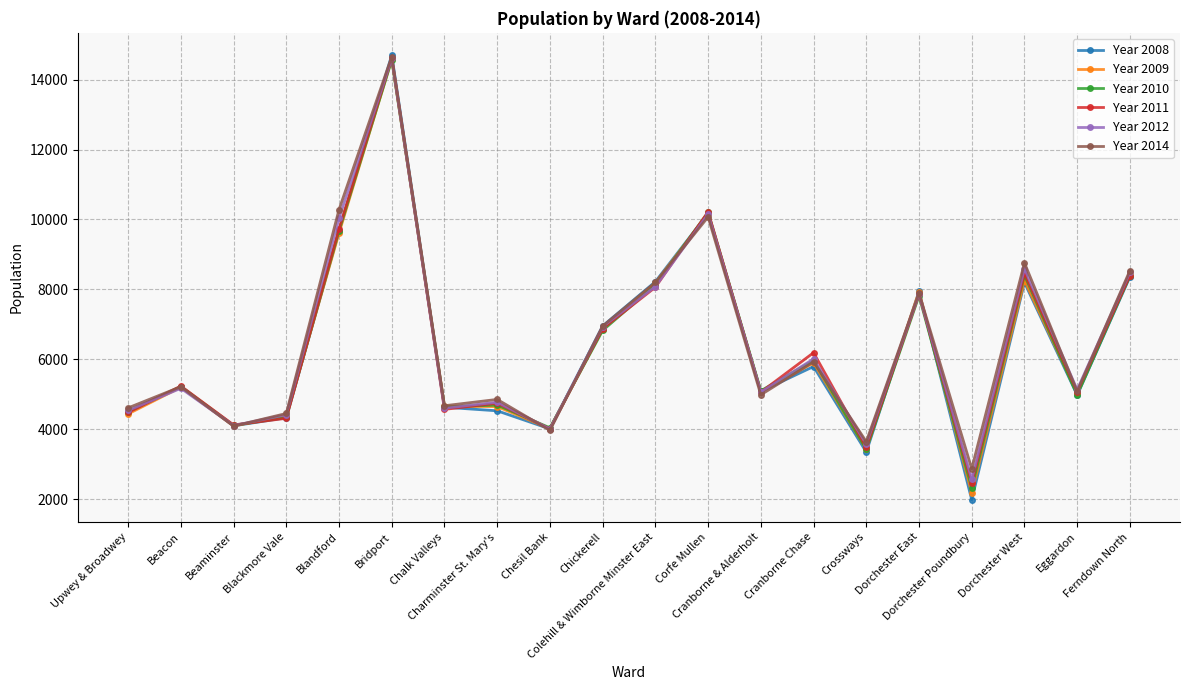

Which series has the widest spread of values?

Year 2008